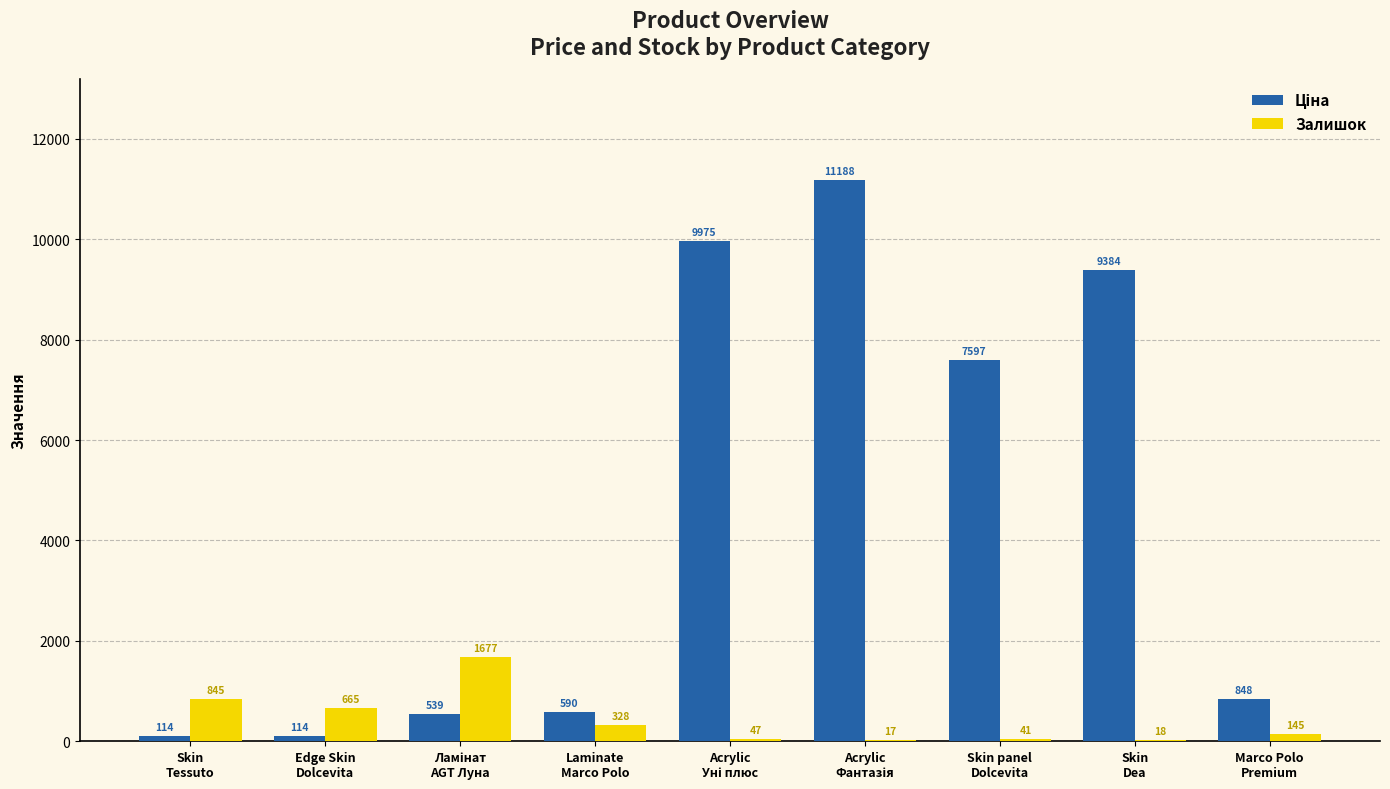

Does the chart contain stacked bars?

No